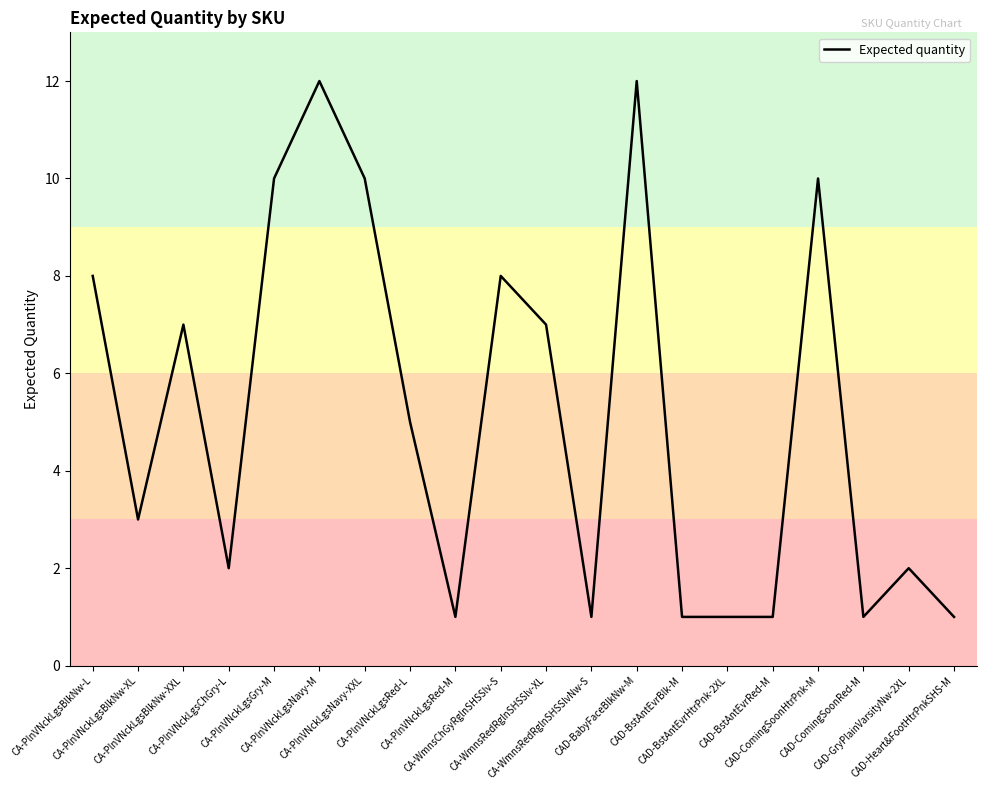

What is the maximum value shown in the chart?

12